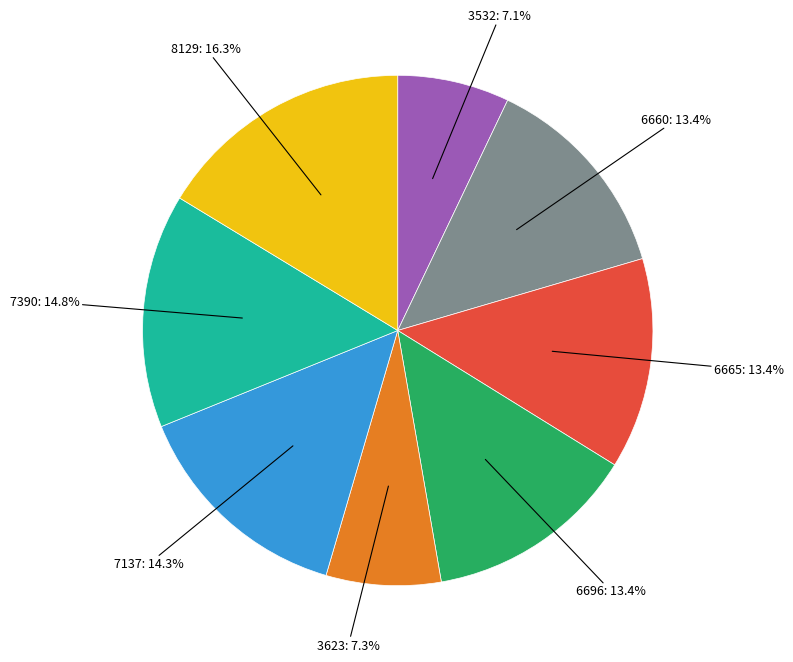

Count the number of slices in the pie.

8